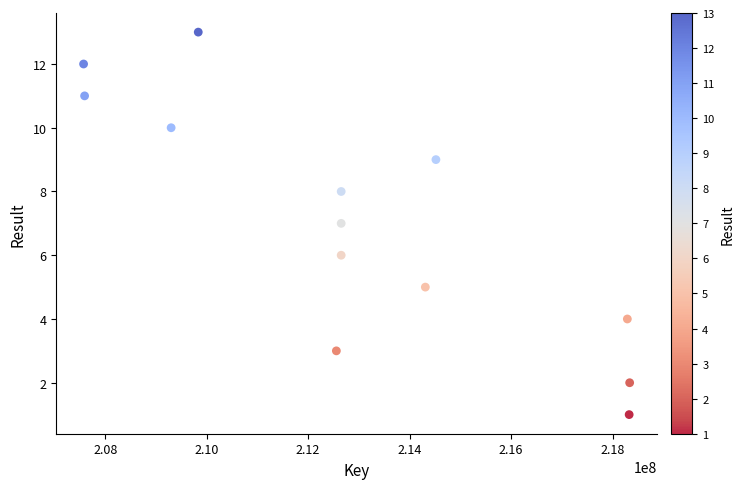

What is the range of X values (max minus min)?

10761400